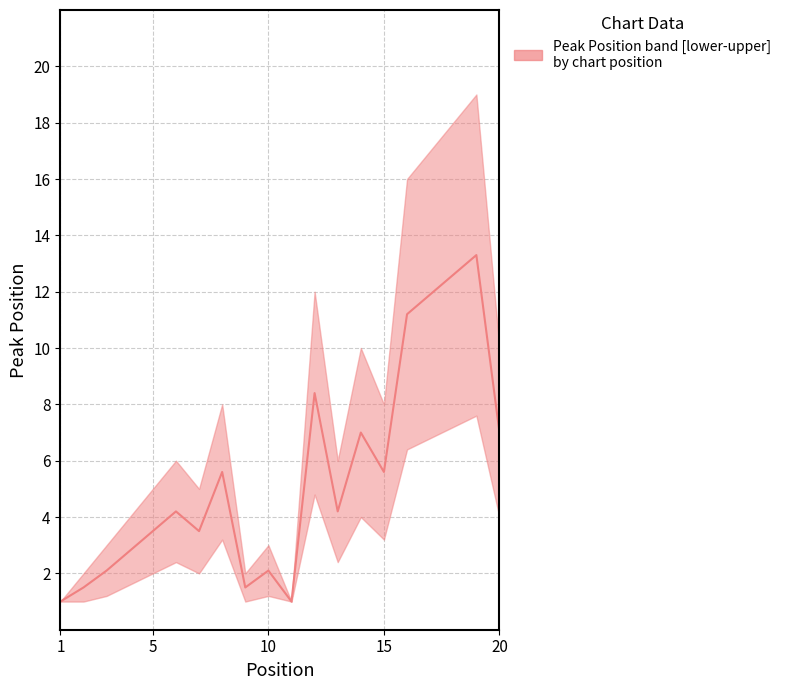

List the labels in order of value, smallest first.

1, 11, 2, 9, 3, 10, 4, 5, 7, 6, 13, 8, 15, 14, 20, 12, 16, 17, 18, 19